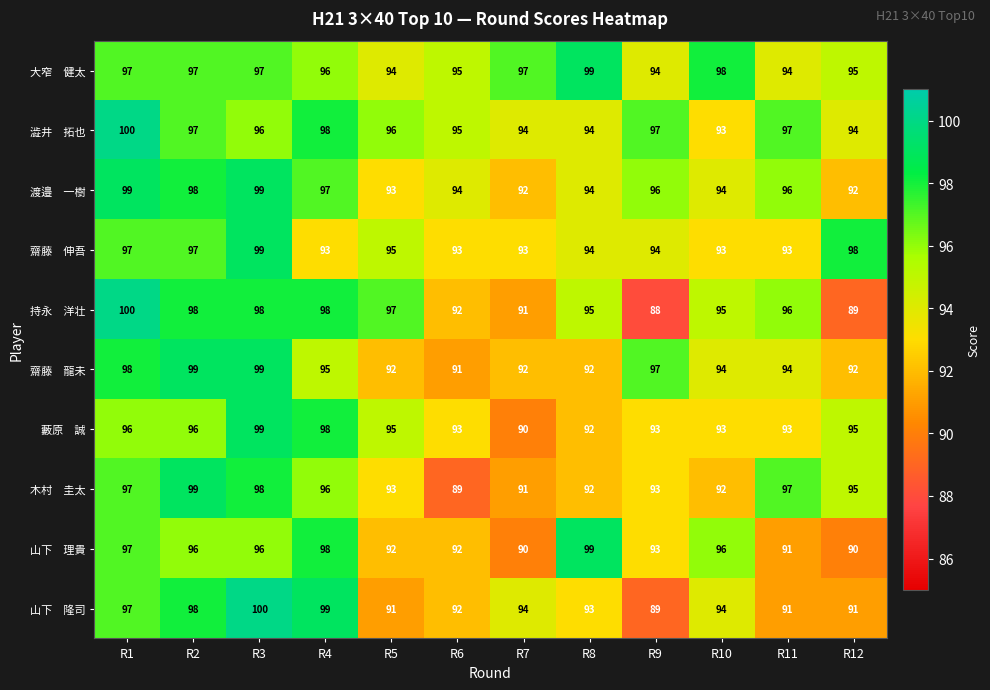

At how many categories does at least one series exceed 92?

12